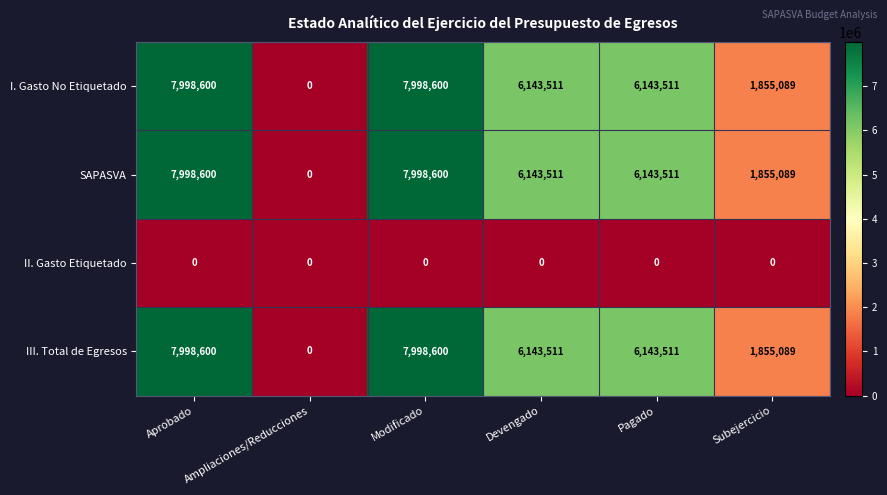

What is the sum of the I. Gasto No Etiquetado values at Modificado and Subejercicio?

9853689